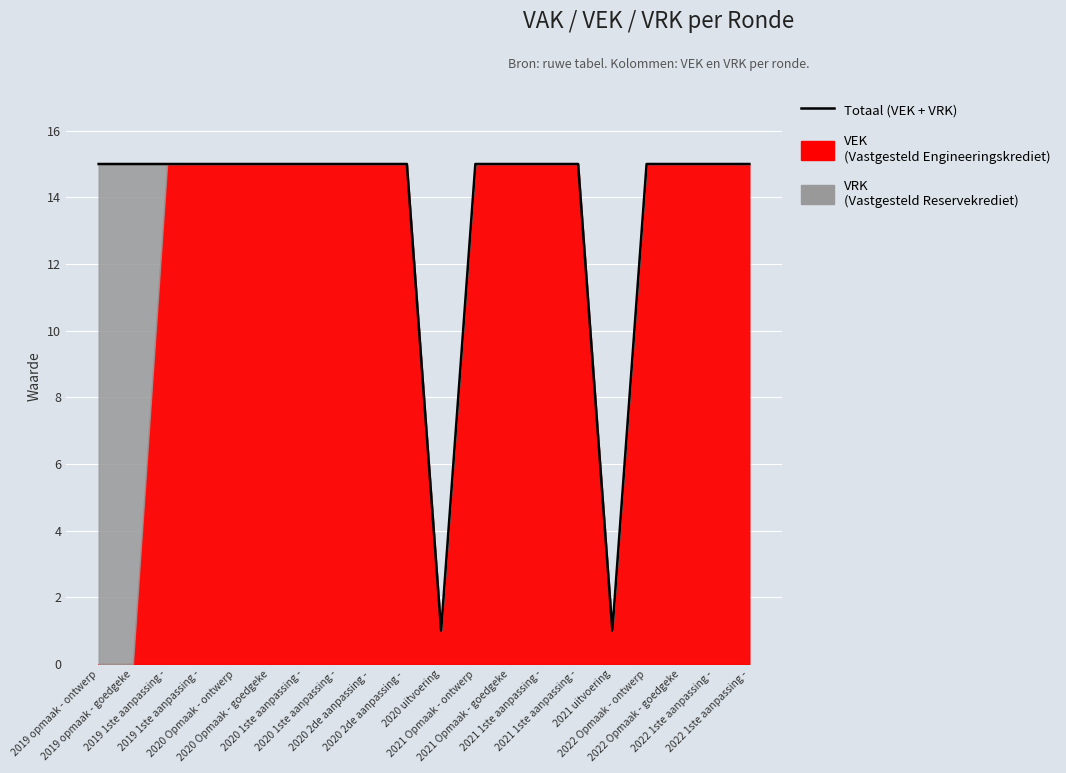

What is the ratio of the value at 2022 1ste aanpassing - to the value at 2021 Opmaak - ontwerp?

1.0